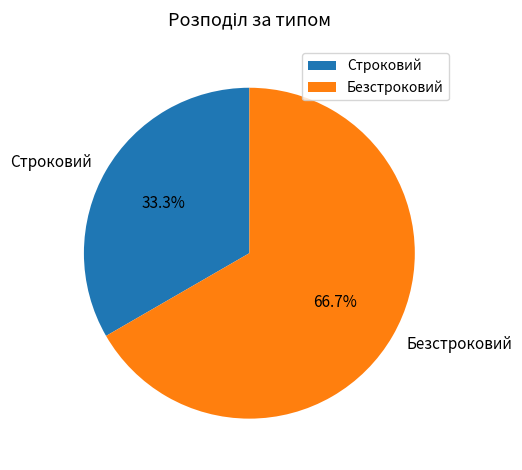

Is there any slice that represents more than half of the pie?

Yes